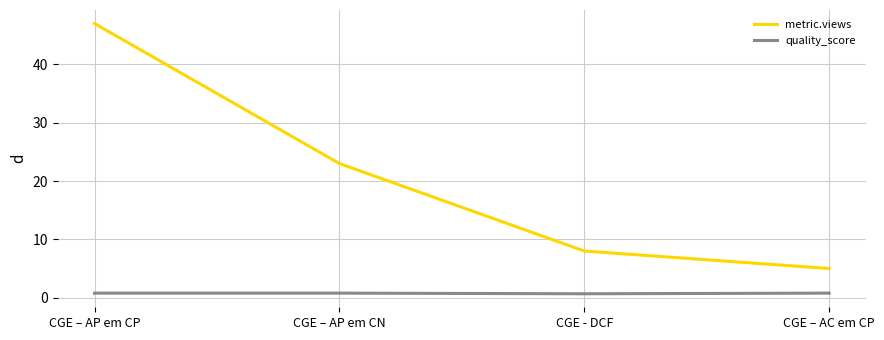

True or false: metric.views and quality_score intersect in this chart.

False